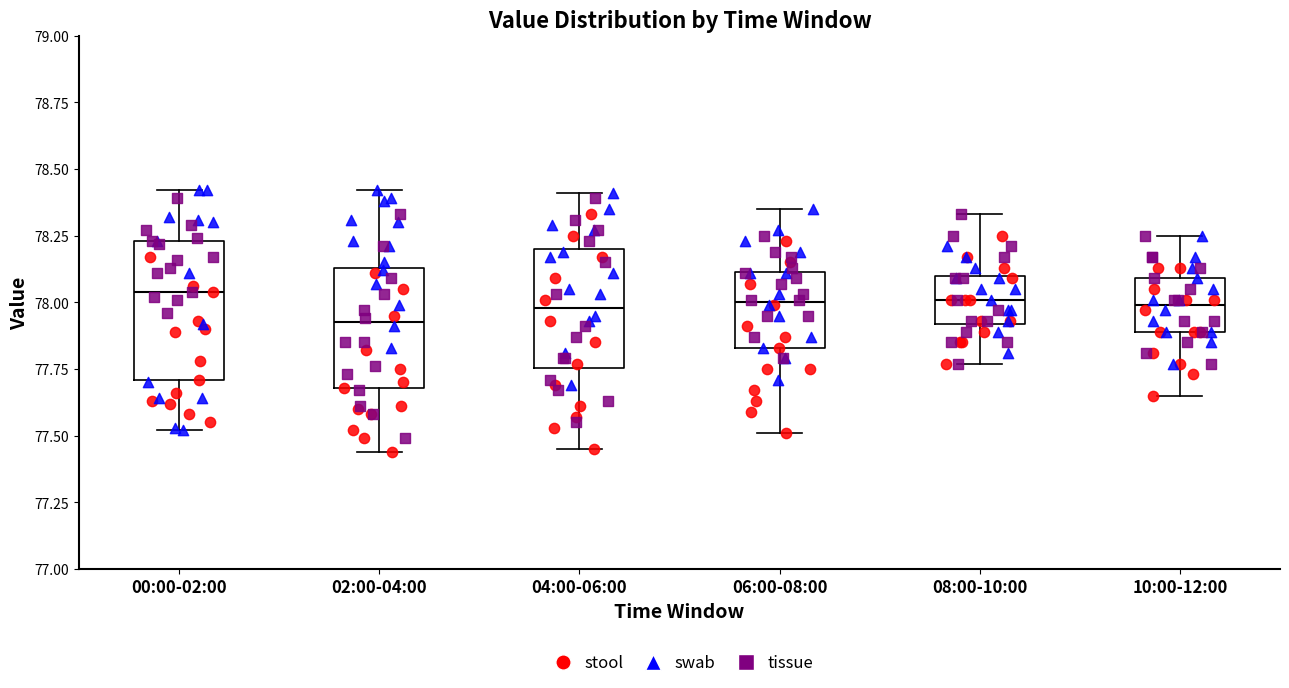

Where does the upper whisker of the box for 06:00-08:00 end on the y-axis? The values are not printed on the chart, so give them approximately, as read against the axis.

78.35